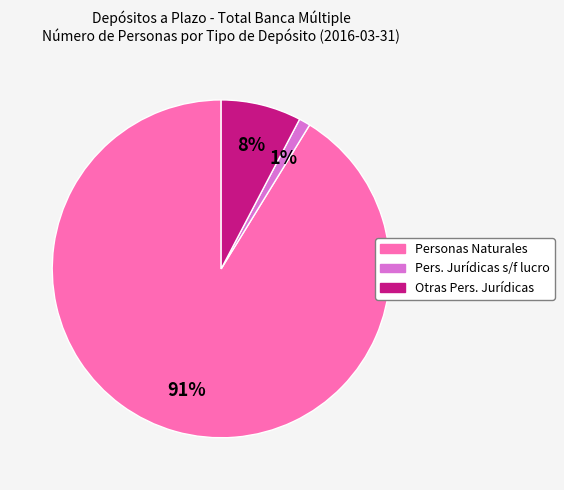

To the nearest percent, what is the difference between the largest and smallest slice percentages?

90%